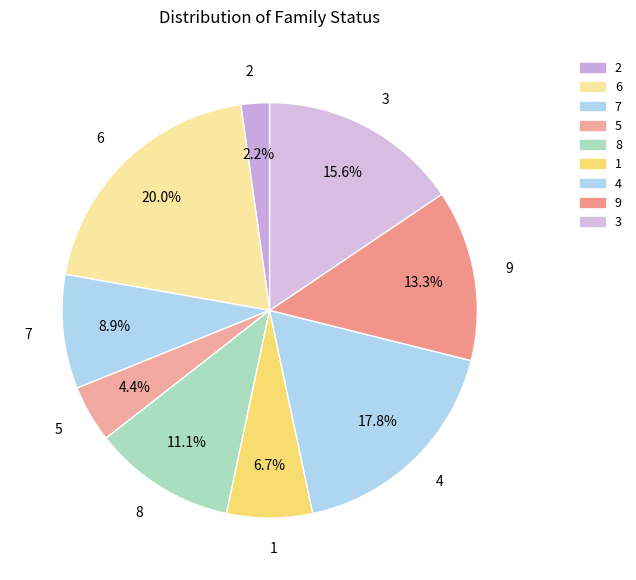

To the nearest percent, what is the difference between the largest and smallest slice percentages?

18%